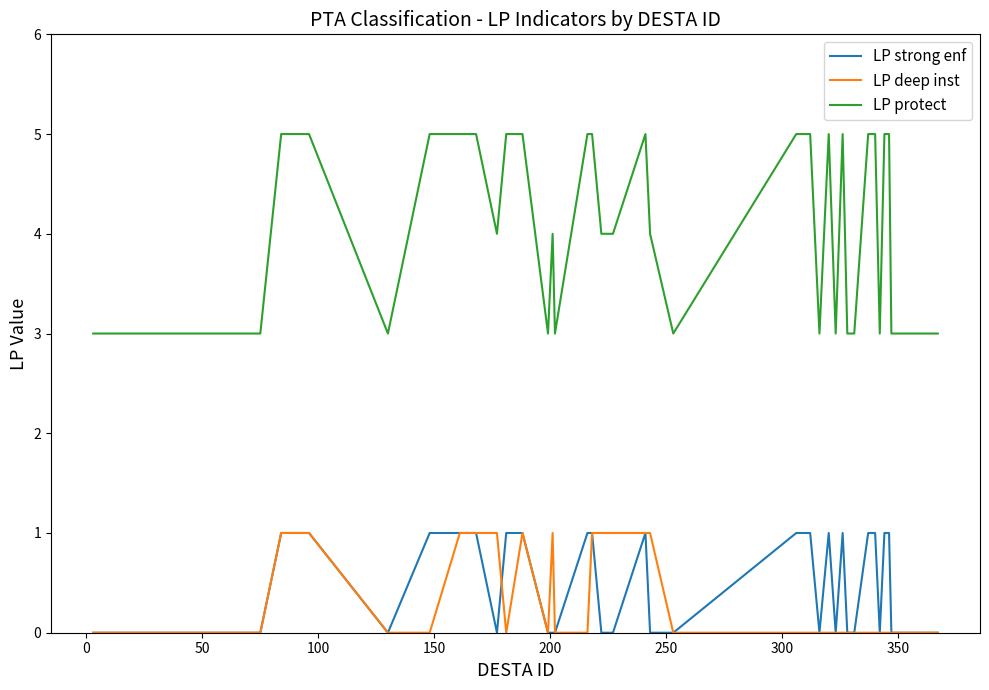

Which series has the widest spread of values?

LP protect